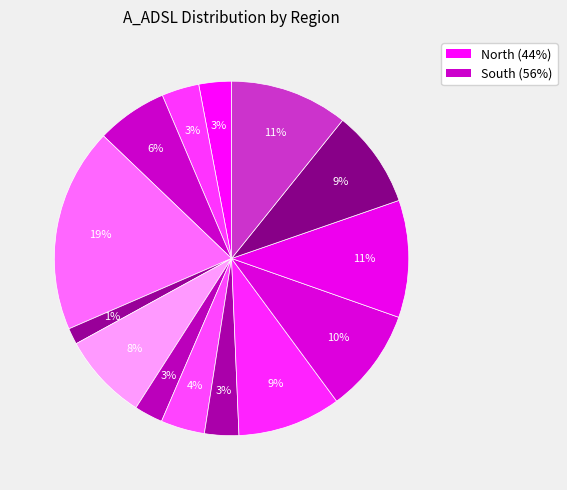

Which slice is the largest?

KATOWICE/P01